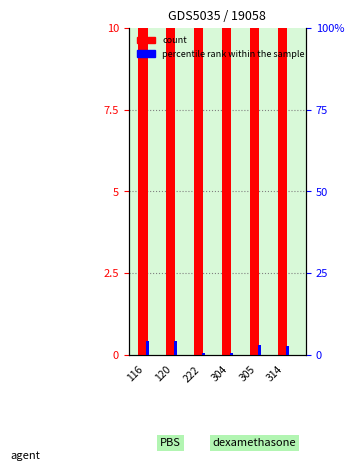

At which label does count first exceed 94?

116